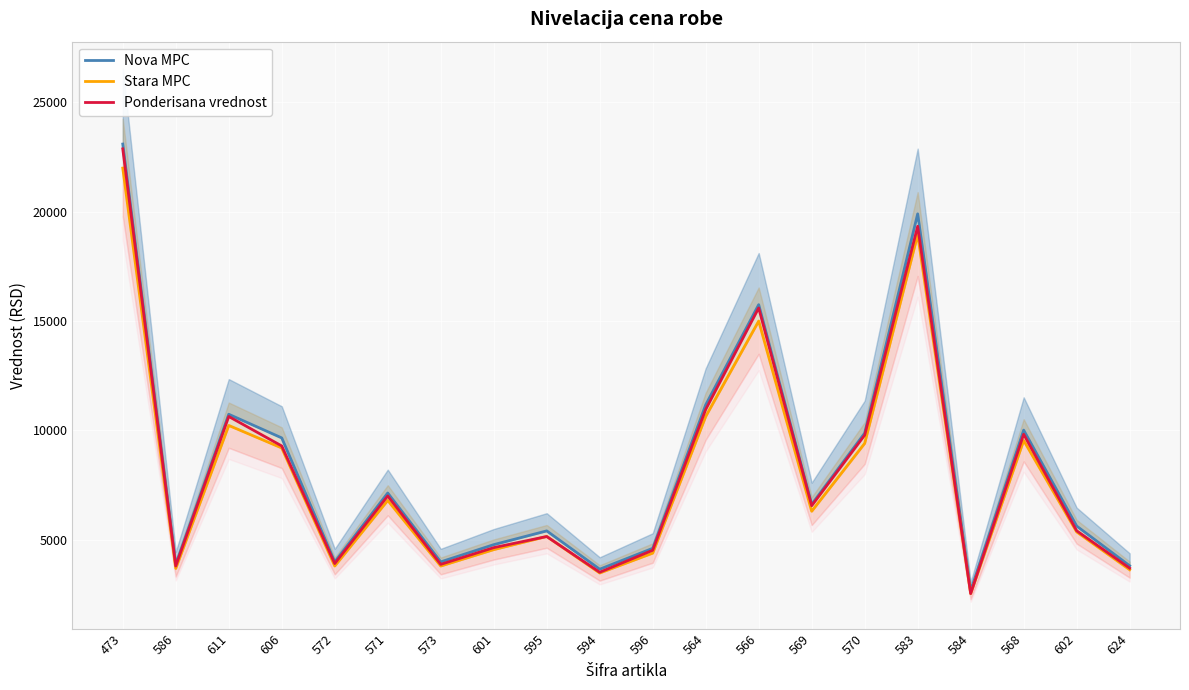

What value does the Nova MPC series have at 586?

3864.0